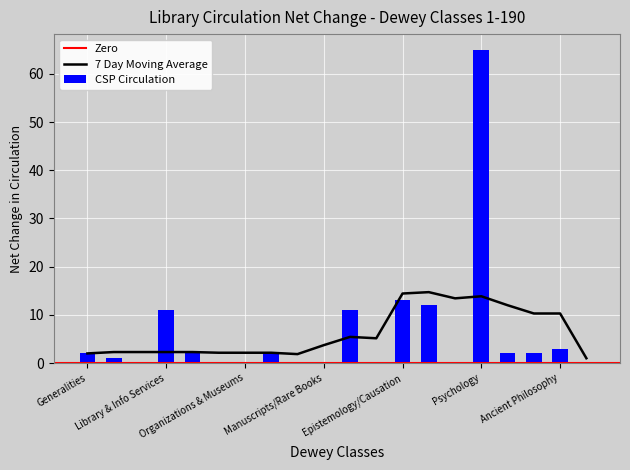

What is the sum of all values?

126